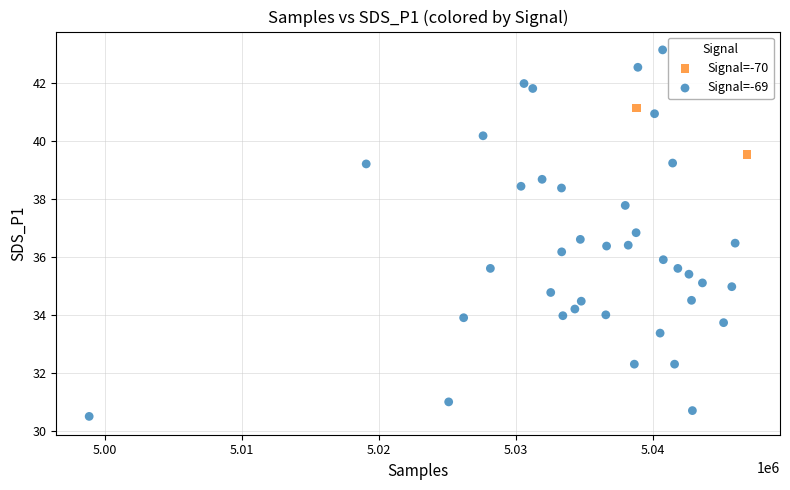

What are all the series names shown in the legend?

Signal=-70, Signal=-69